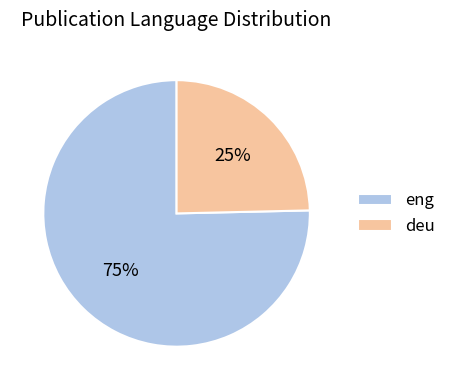

Count the number of slices in the pie.

2